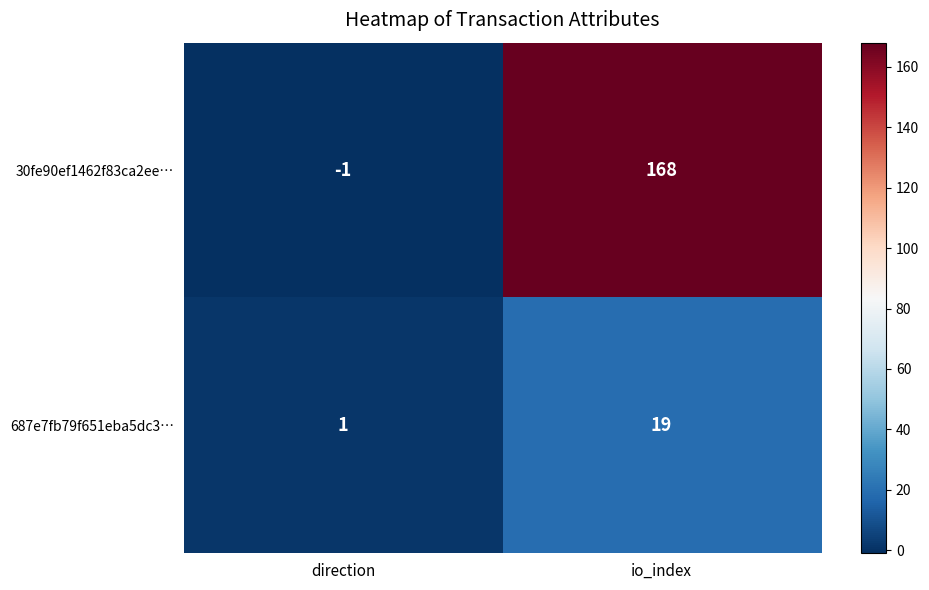

Count the number of data series in this chart.

2